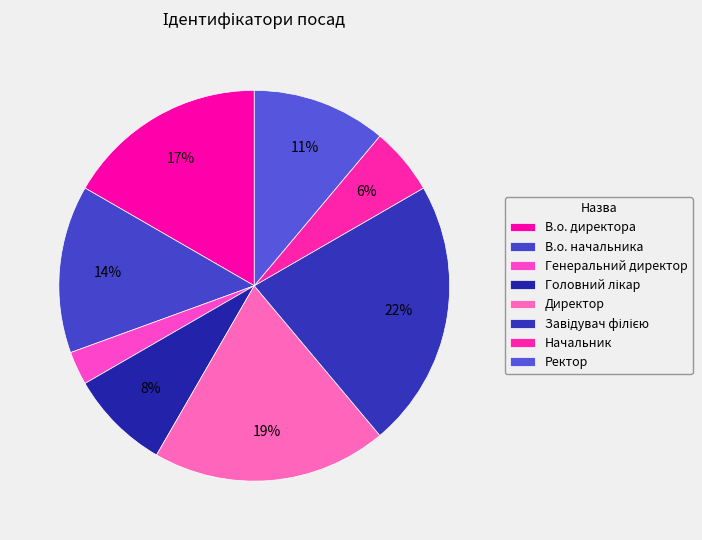

How many segments does this pie chart have?

8